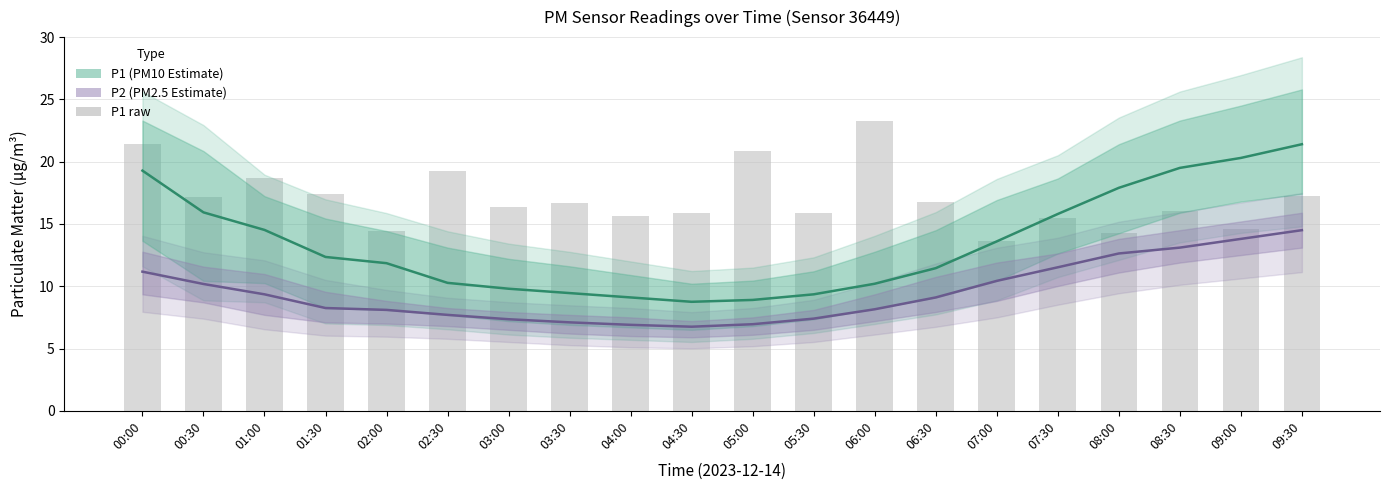

What is the total value across all series at 02:00?

34.4